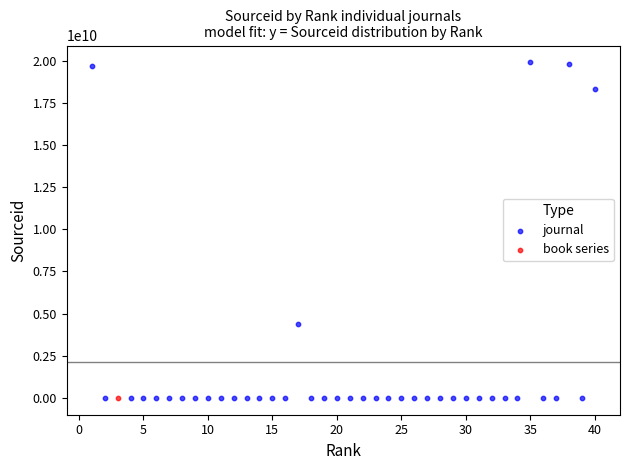

What are all the series names shown in the legend?

journal, book series